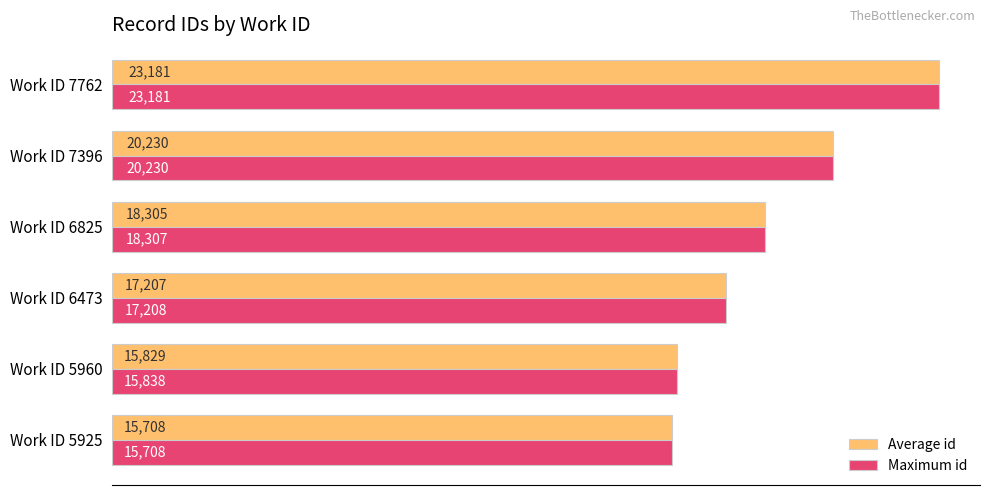

True or false: Maximum id has a value of 17208.0 at Work ID 6473.

True